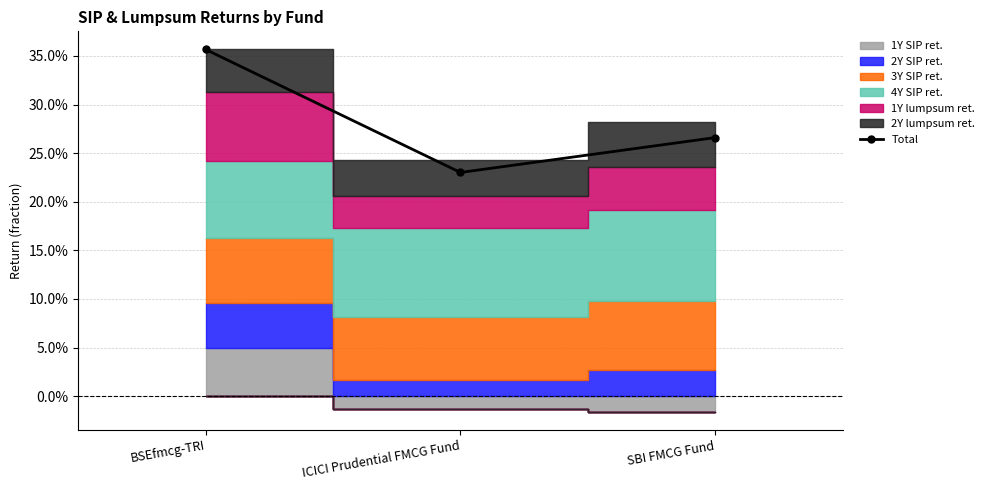

How many lines are shown in the chart?

1